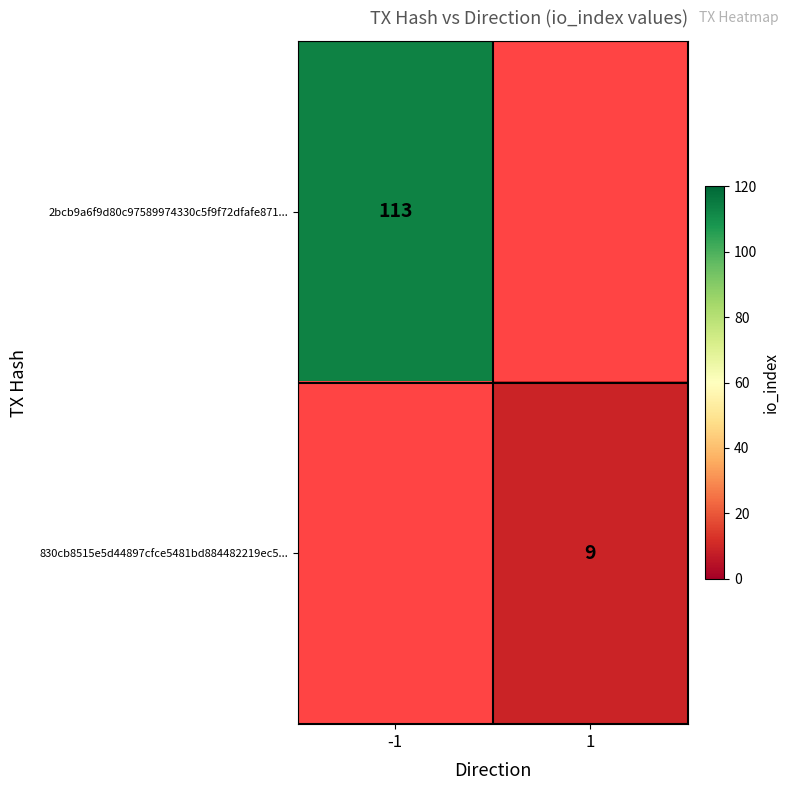

At which category does the chart reach its minimum across all series?

1